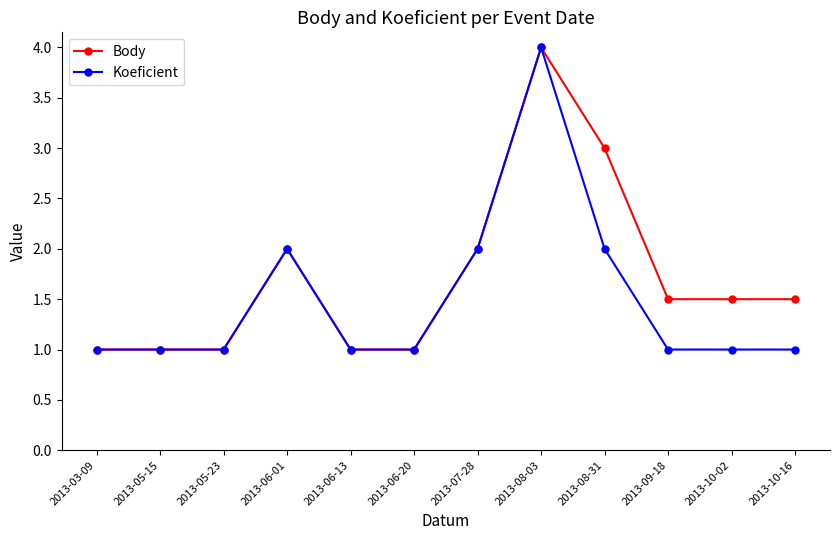

What is the label of the 1st point from the right?

2013-10-16